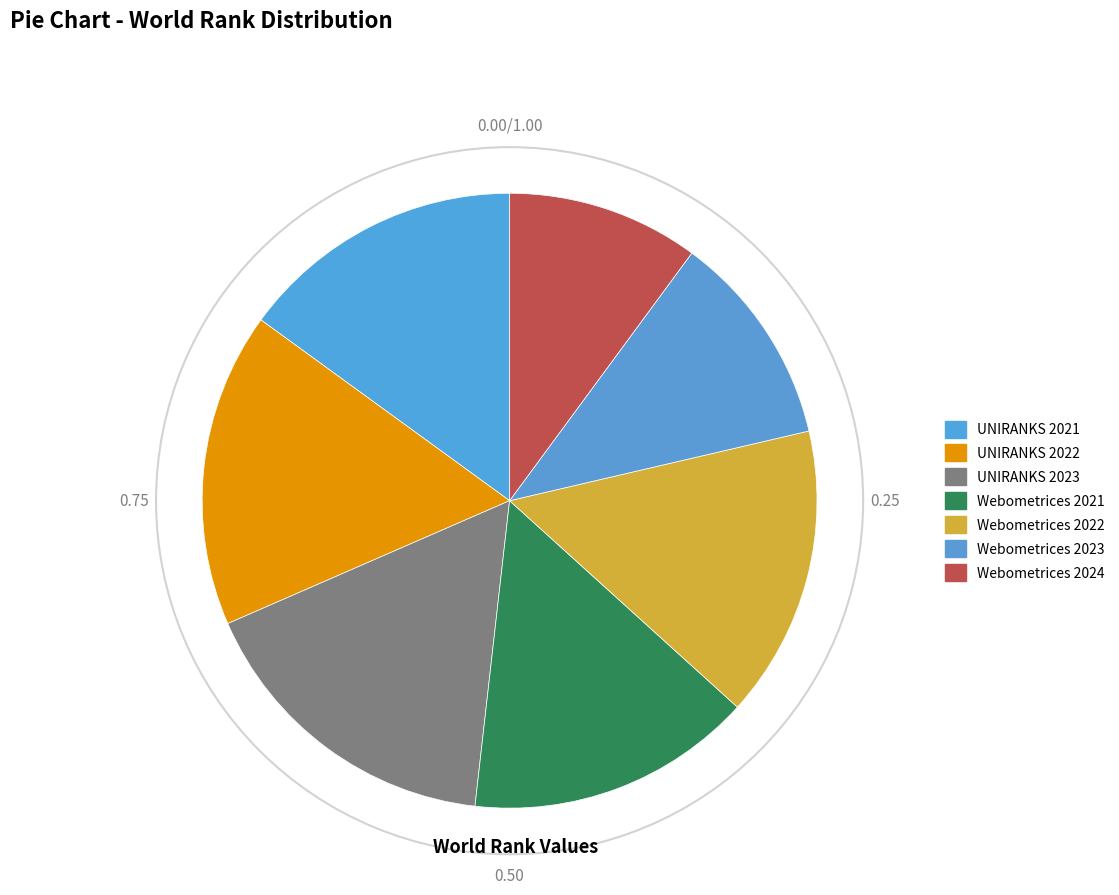

Between UNIRANKS 2023 and Webometrices 2023, which is larger?

UNIRANKS 2023